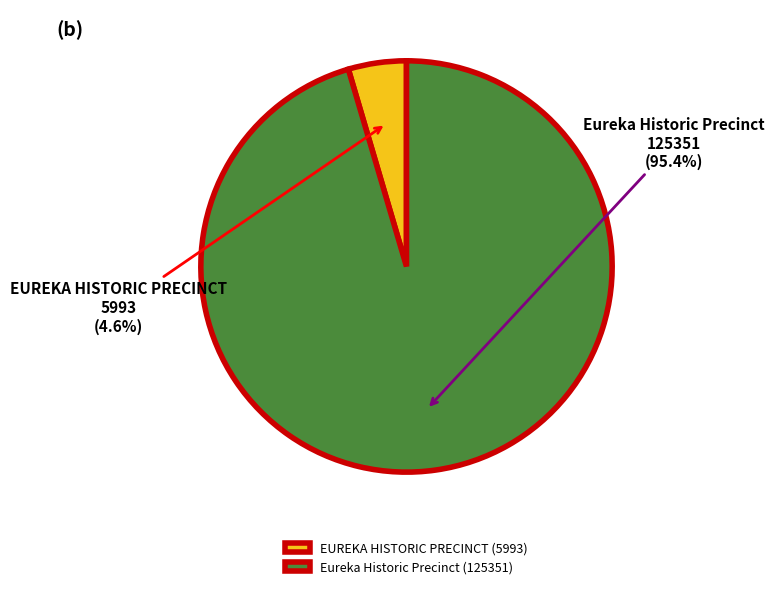

How many slices are in this pie chart?

2